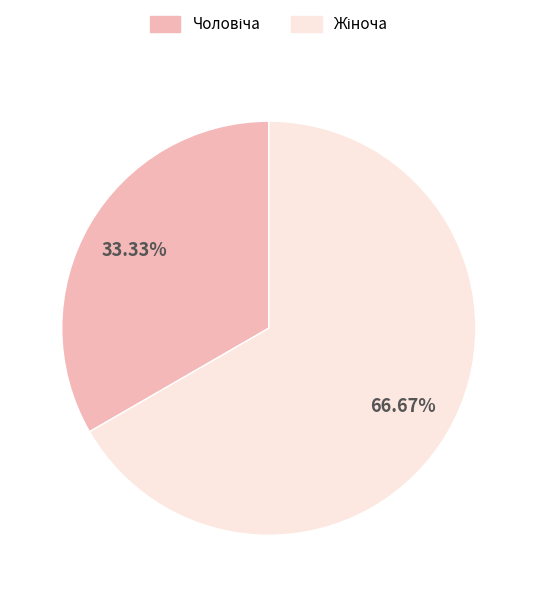

Is there any slice that represents more than half of the pie?

Yes